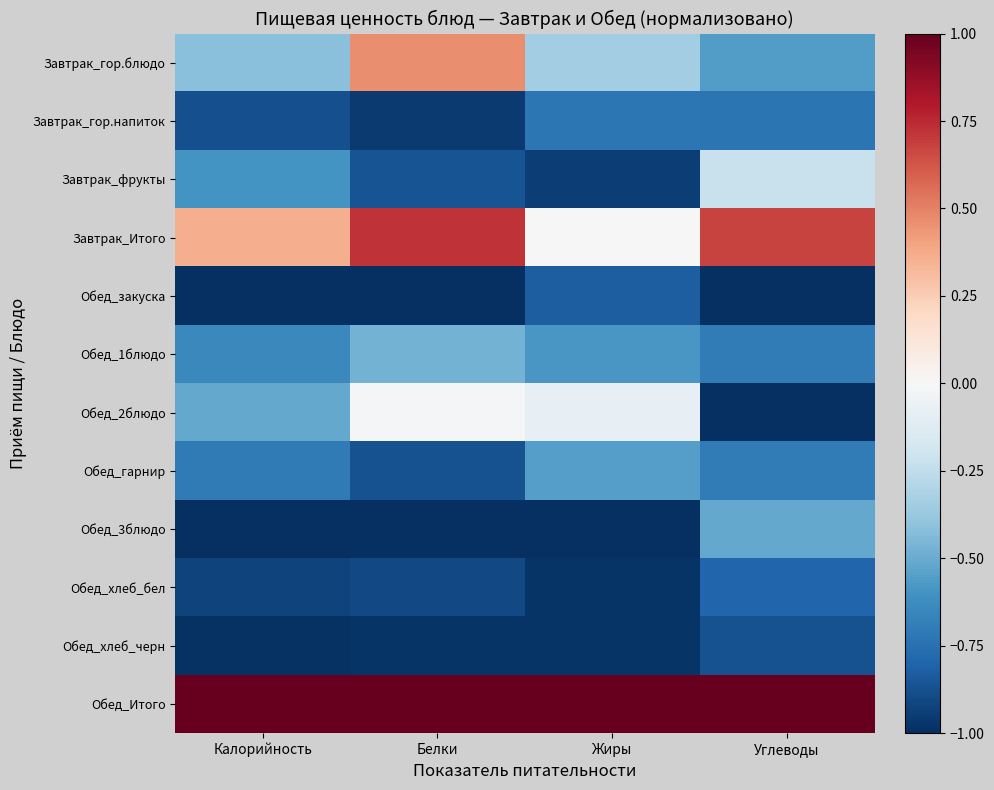

Reading right to left, transcribe all the data shown in this chart.

Завтрак_гор.блюдо: Углеводы=-0.6	Жиры=-0.3	Белки=0.5	Калорийность=-0.4
Завтрак_гор.напиток: Углеводы=-0.7	Жиры=-0.7	Белки=-1.0	Калорийность=-0.9
Завтрак_фрукты: Углеводы=-0.2	Жиры=-0.9	Белки=-0.9	Калорийность=-0.6
Завтрак_Итого: Углеводы=0.7	Жиры=-0.0	Белки=0.7	Калорийность=0.4
Обед_закуска: Углеводы=-1.0	Жиры=-0.8	Белки=-1.0	Калорийность=-1.0
Обед_1блюдо: Углеводы=-0.7	Жиры=-0.6	Белки=-0.5	Калорийность=-0.6
Обед_2блюдо: Углеводы=-1.0	Жиры=-0.1	Белки=-0.0	Калорийность=-0.5
Обед_гарнир: Углеводы=-0.7	Жиры=-0.5	Белки=-0.9	Калорийность=-0.7
Обед_3блюдо: Углеводы=-0.5	Жиры=-1.0	Белки=-1.0	Калорийность=-1.0
Обед_хлеб_бел: Углеводы=-0.8	Жиры=-1.0	Белки=-0.9	Калорийность=-0.9
Обед_хлеб_черн: Углеводы=-0.9	Жиры=-1.0	Белки=-1.0	Калорийность=-1.0
Обед_Итого: Углеводы=1.0	Жиры=1.0	Белки=1.0	Калорийность=1.0